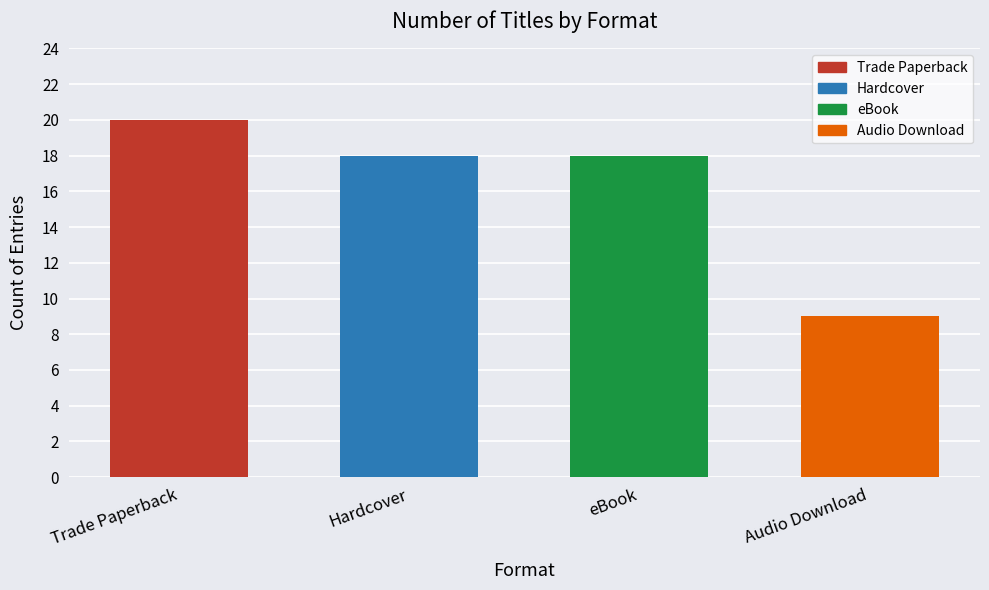

What is the label of the 4th bar from the right?

Trade Paperback